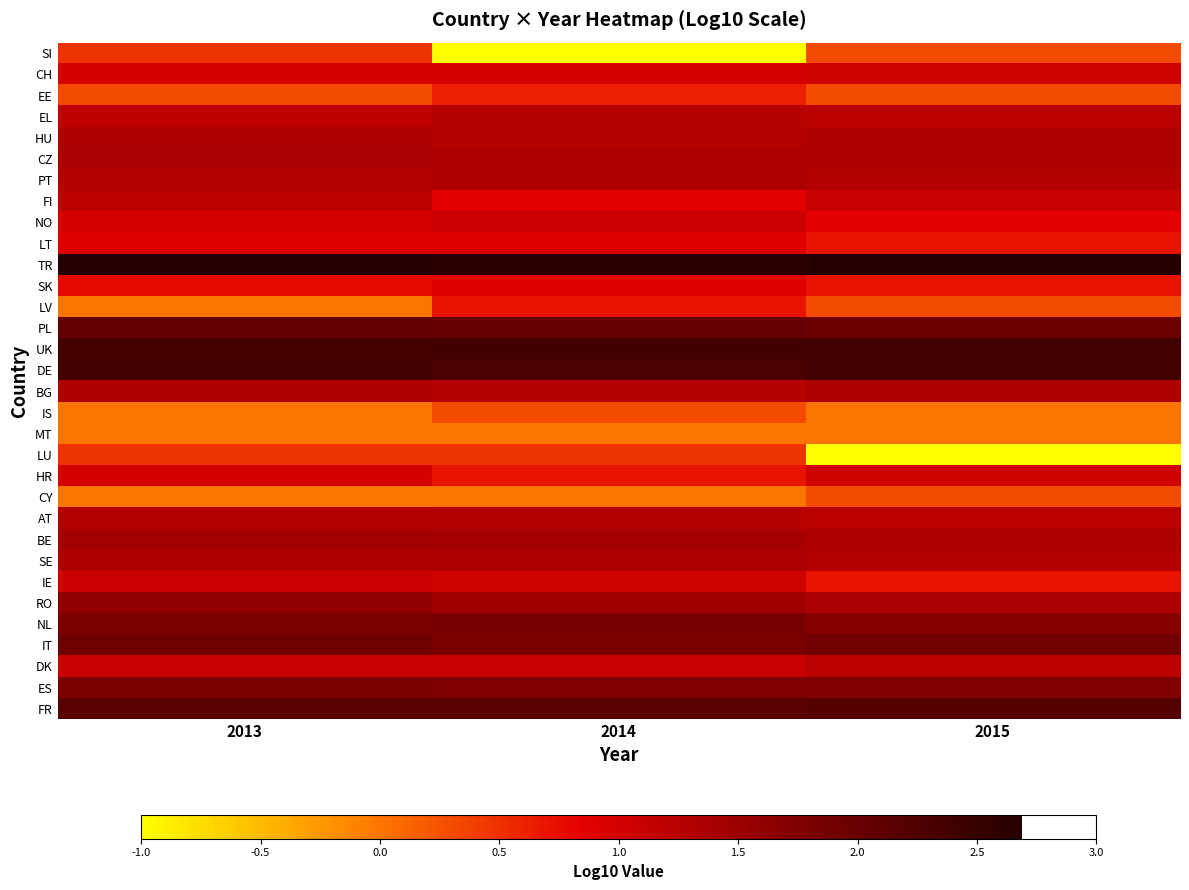

What is the spread (max minus min) of values at 2014?

3.6